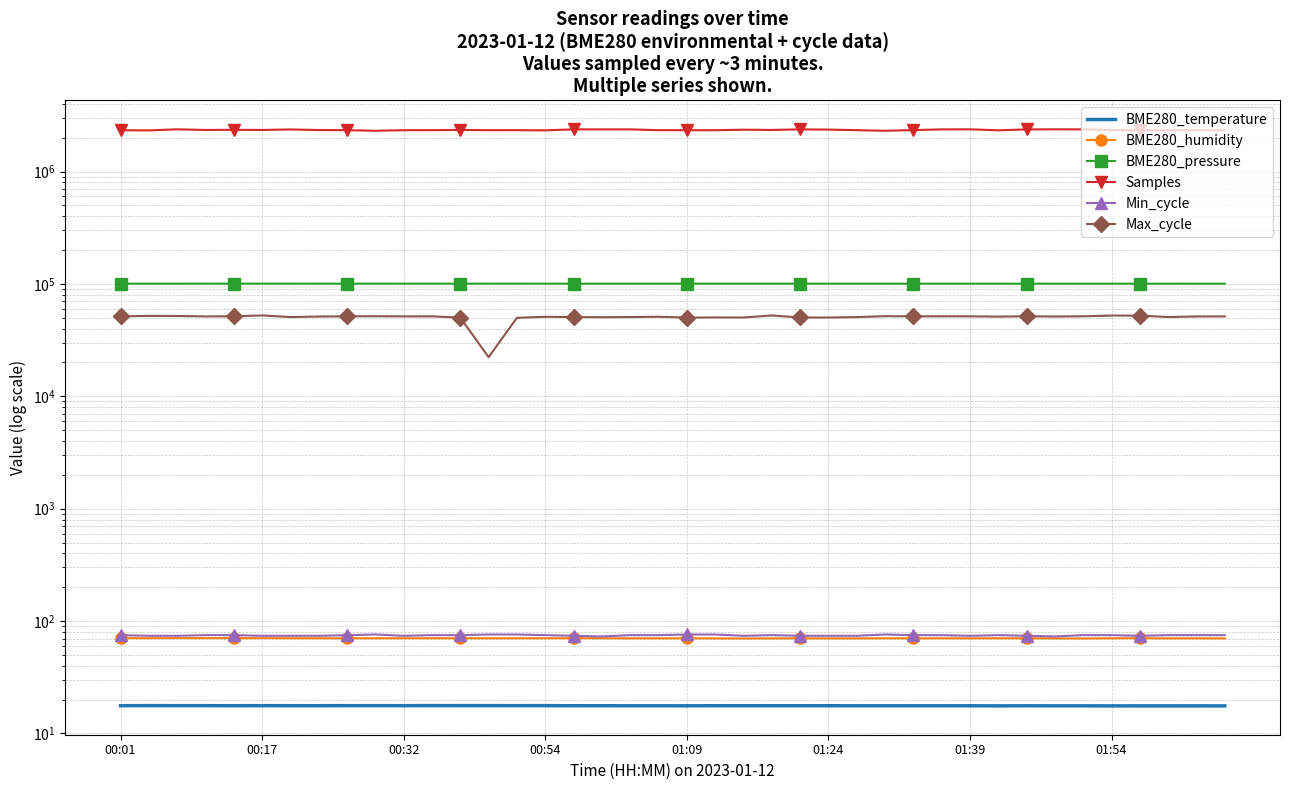

What is the label of the 3rd point from the left?

00:32